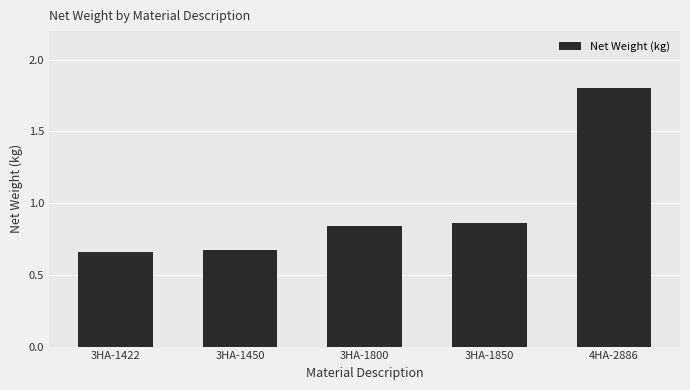

Which category has the highest value across all series?

4HA-2886